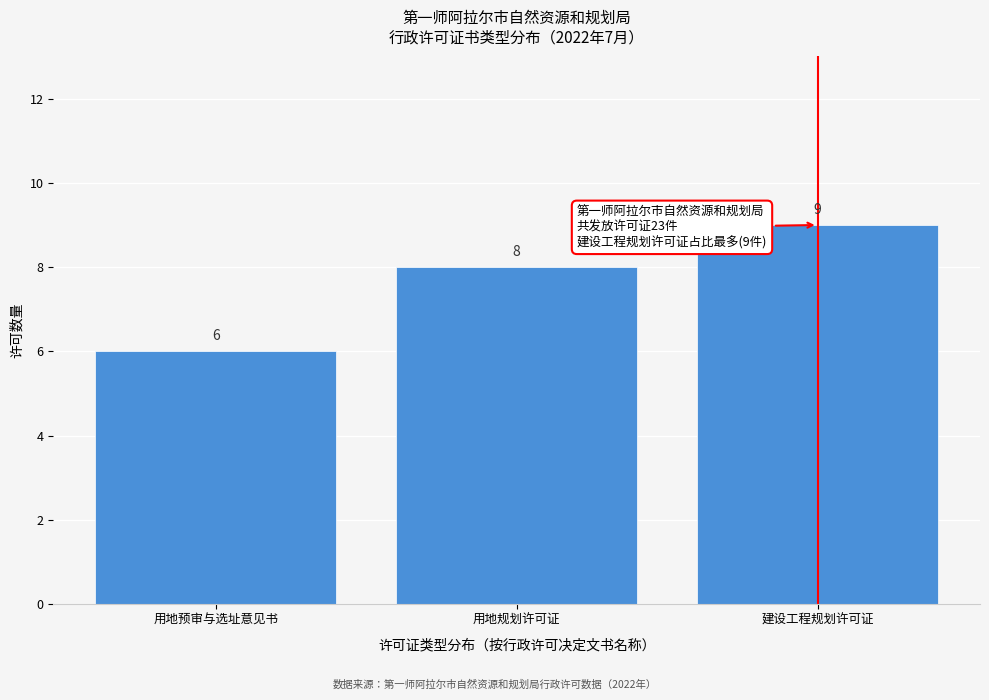

Reading left to right, what are all the values shown in this chart?

用地预审与选址意见书=6	用地规划许可证=8	建设工程规划许可证=9